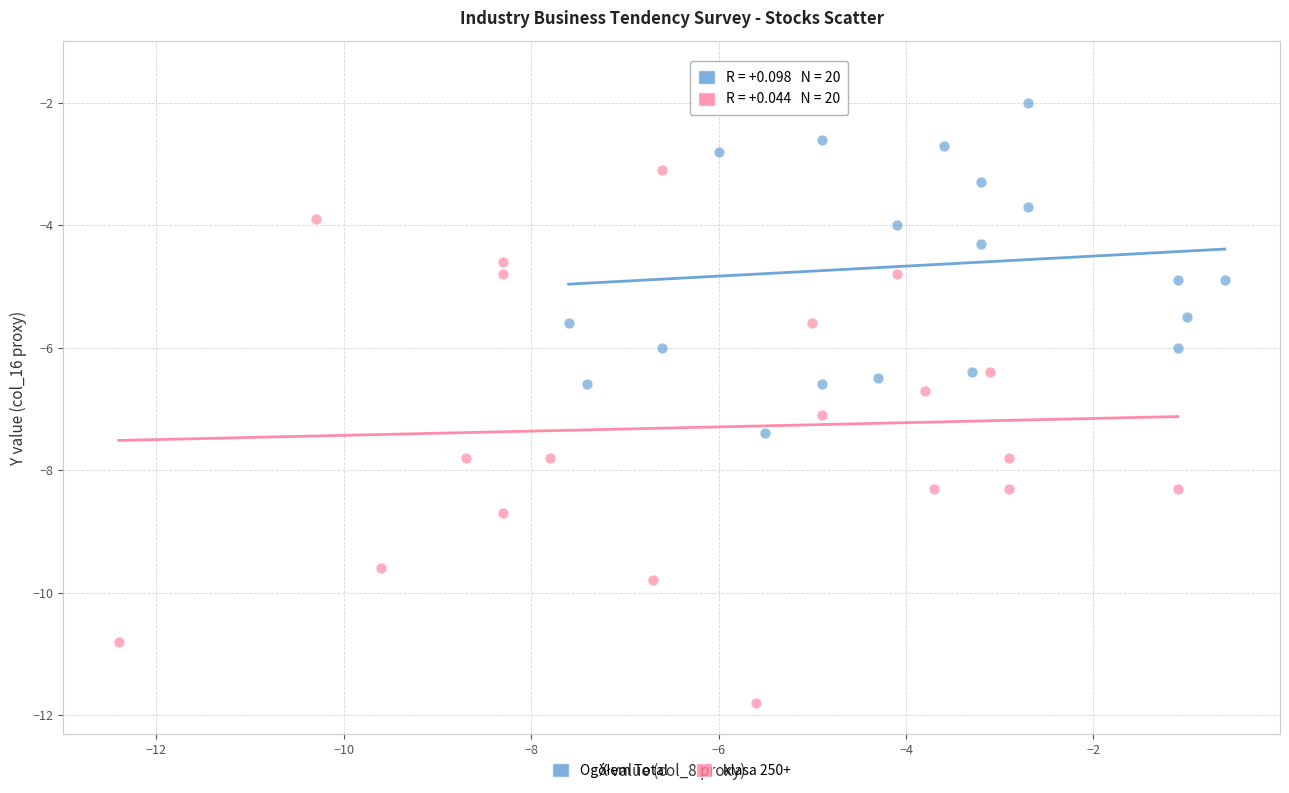

Which series reaches the minimum Y coordinate?

klasa 250+